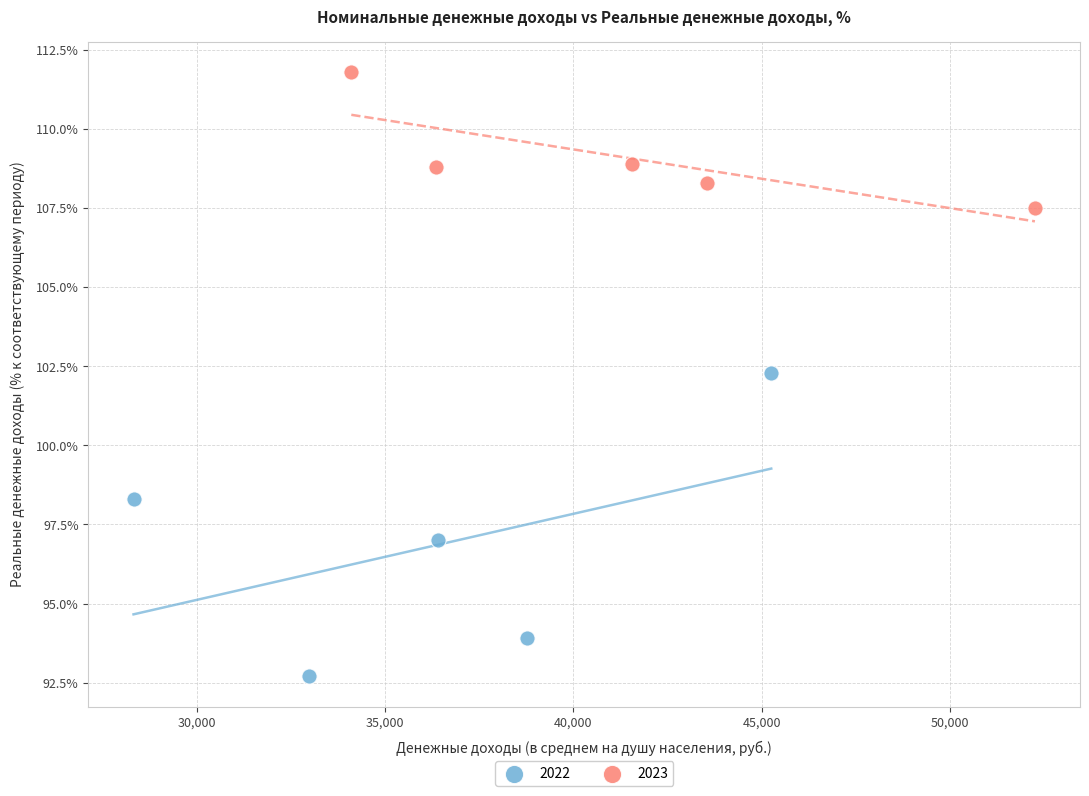

Which series contains the lowest Y value?

2022